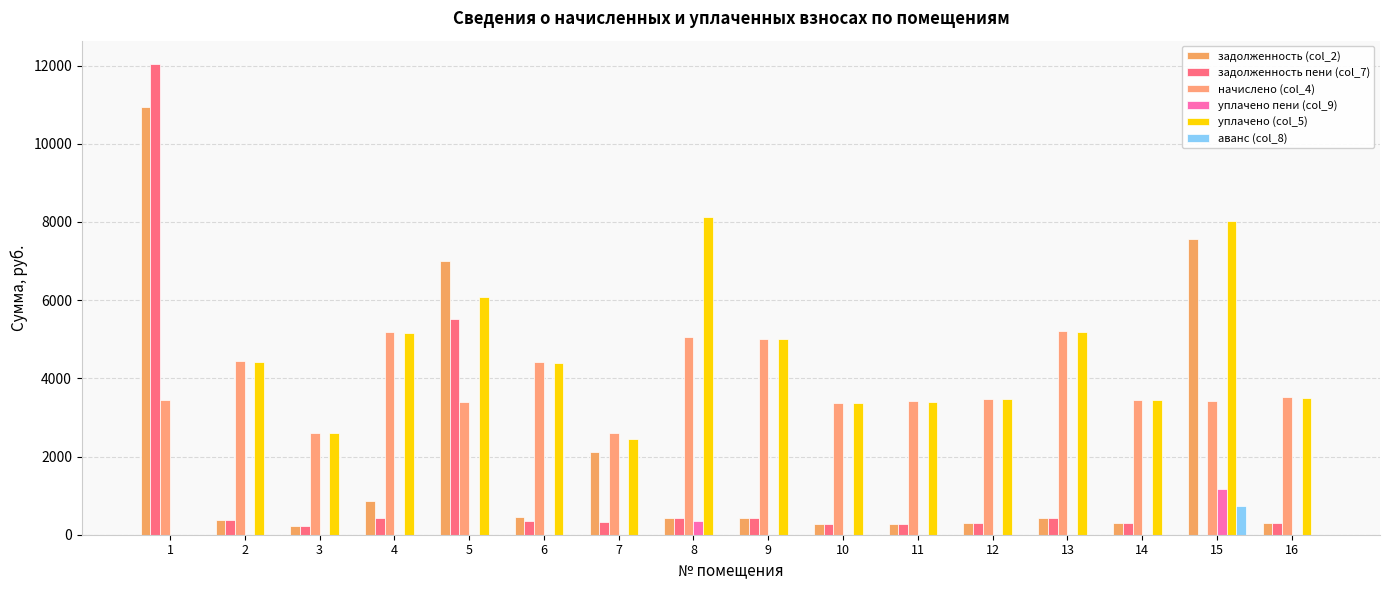

Are the bars grouped side by side (vs. stacked)?

Yes